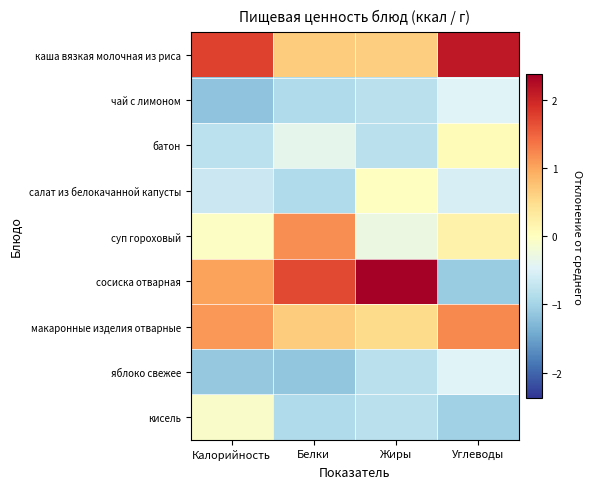

At which category is the sum across all series the highest?

Жиры